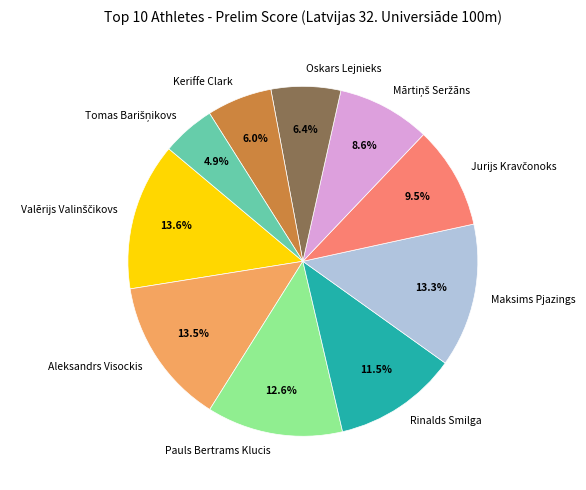

How much of the chart is everything except Keriffe Clark?

94.0%